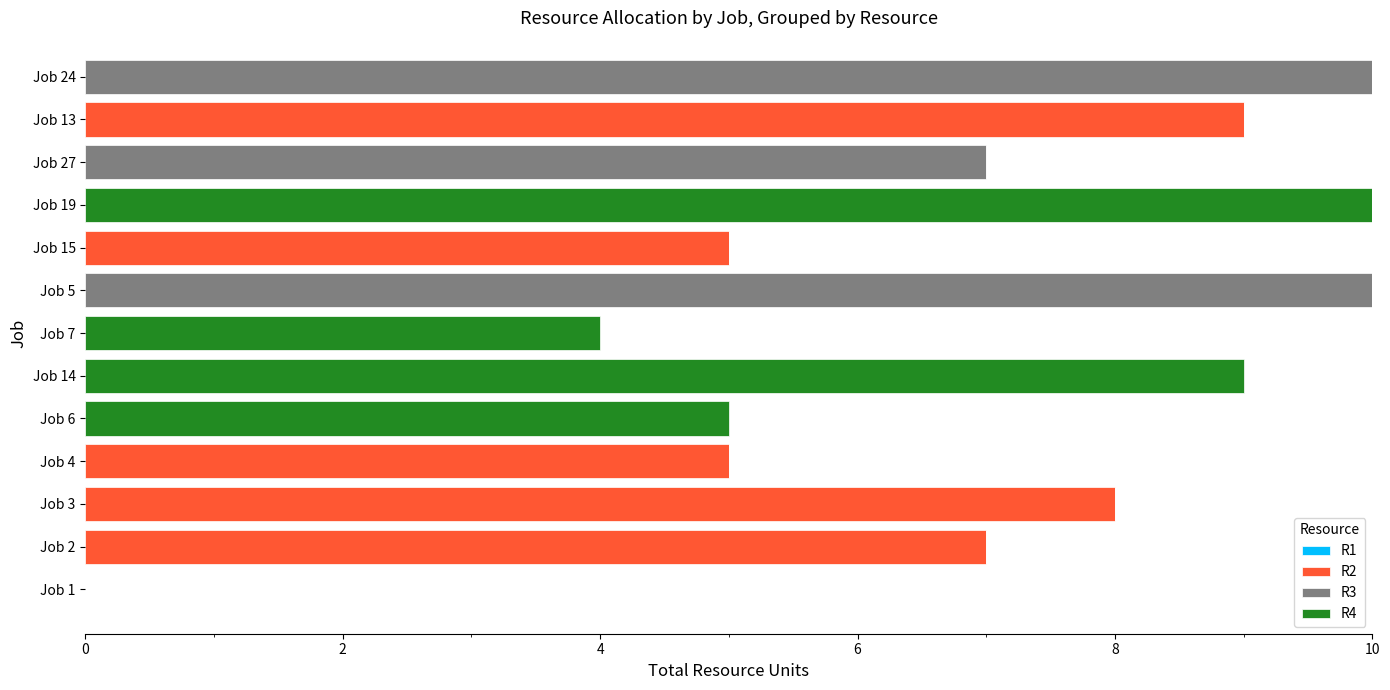

Is it true that R2 equals 6 at Job 7?

False